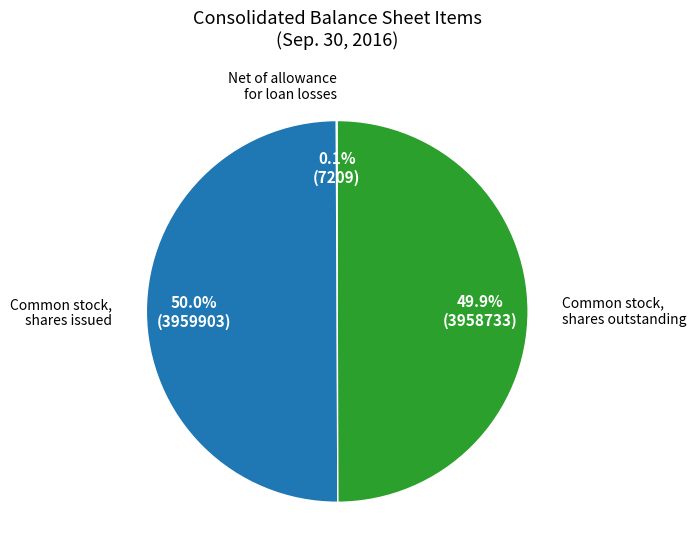

Is the sum of Common stock, shares outstanding and Common stock, shares issued greater than half?

Yes